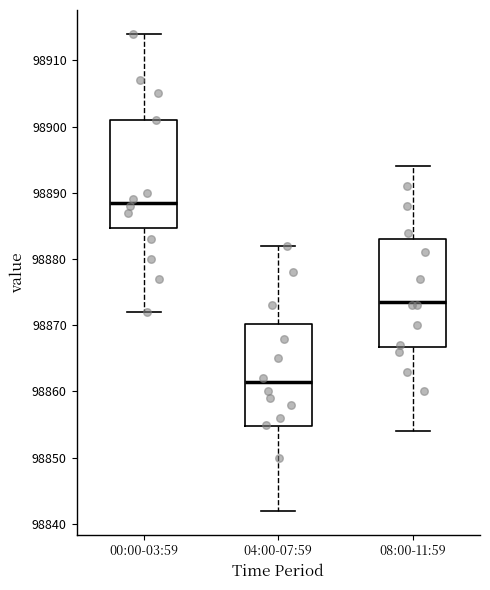

Where is the lower edge of the box for 04:00-07:59 on the y-axis? The values are not printed on the chart, so give them approximately, as read against the axis.

98855